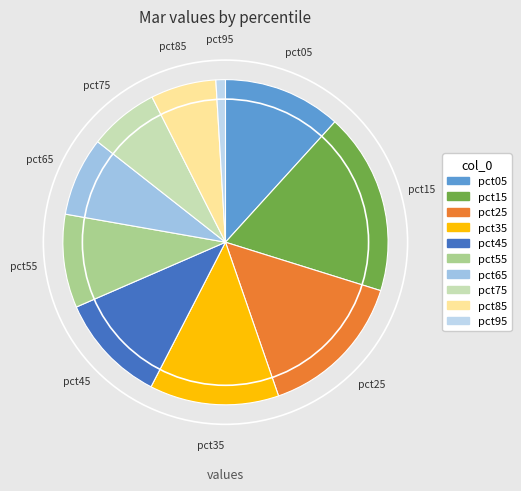

Count the number of slices in the pie.

10